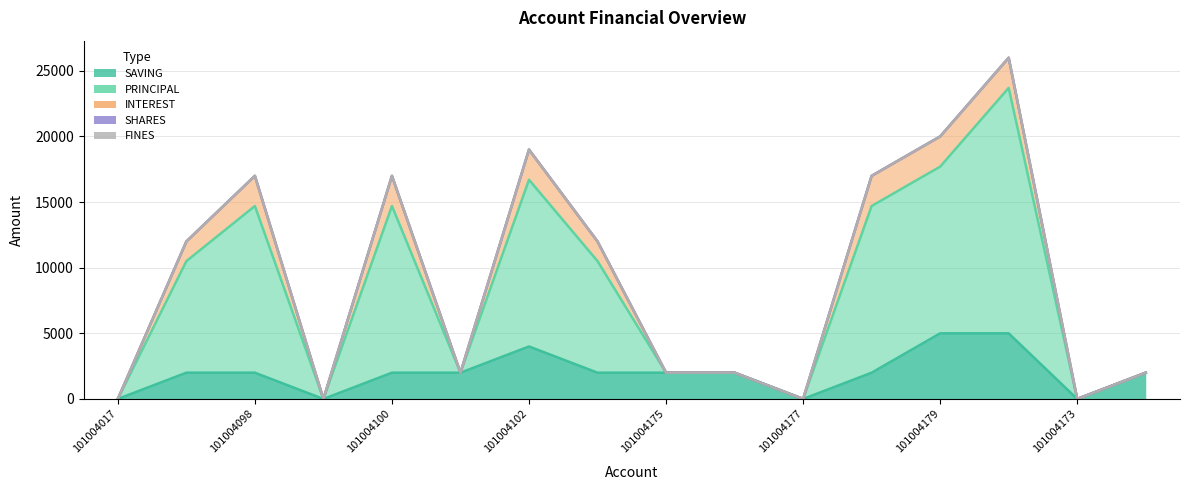

Read the SAVING value at 101004178.

2000